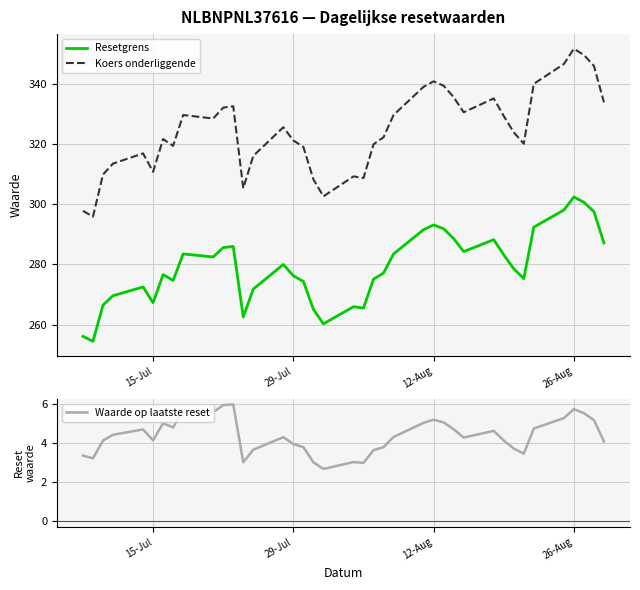

In Waarde op laatste reset, how many points are higher than both neighbors (excluding endpoints)?

9